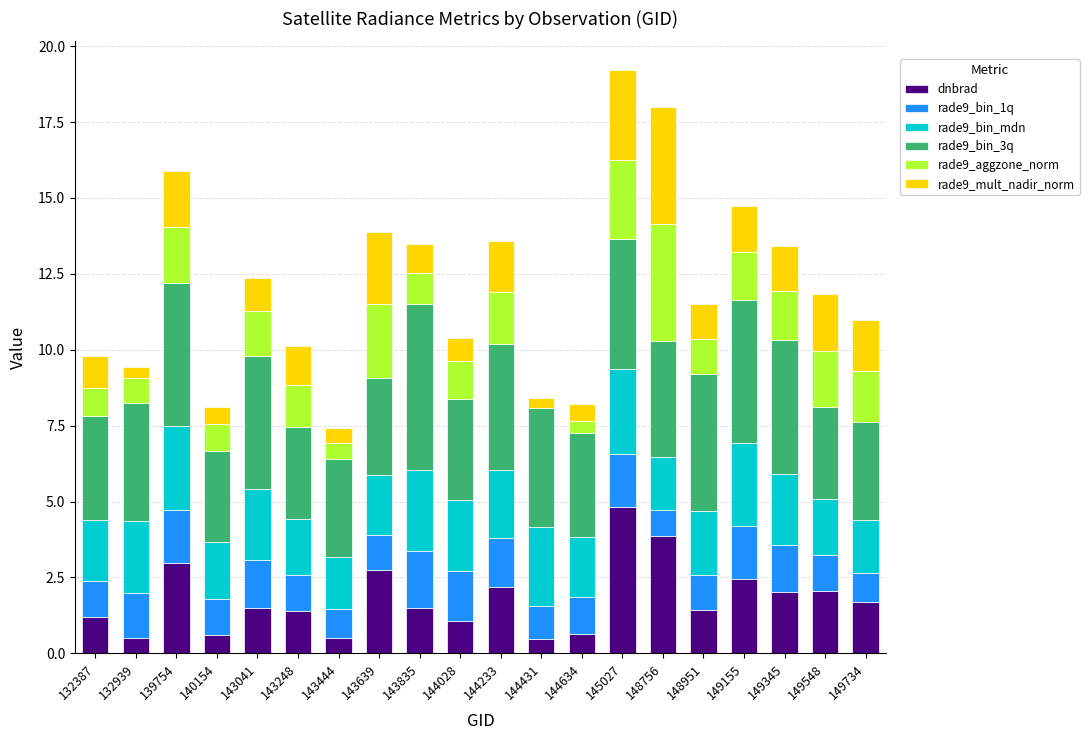

At which label does dnbrad reach its peak?

145027